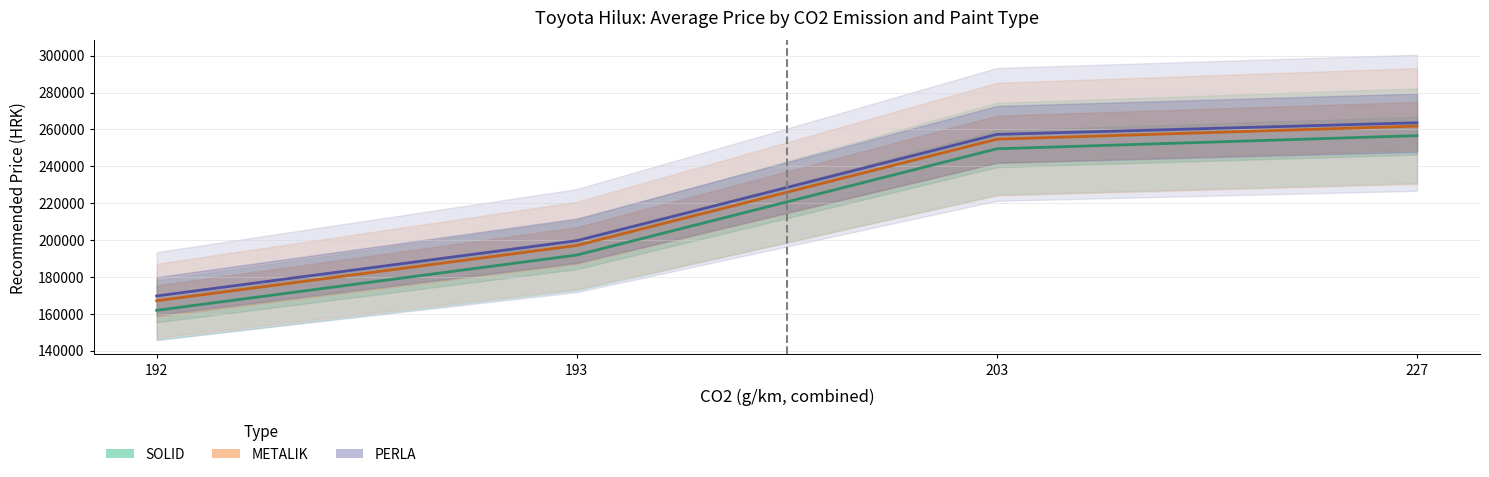

What value does the PERLA series have at 193?

199700.0